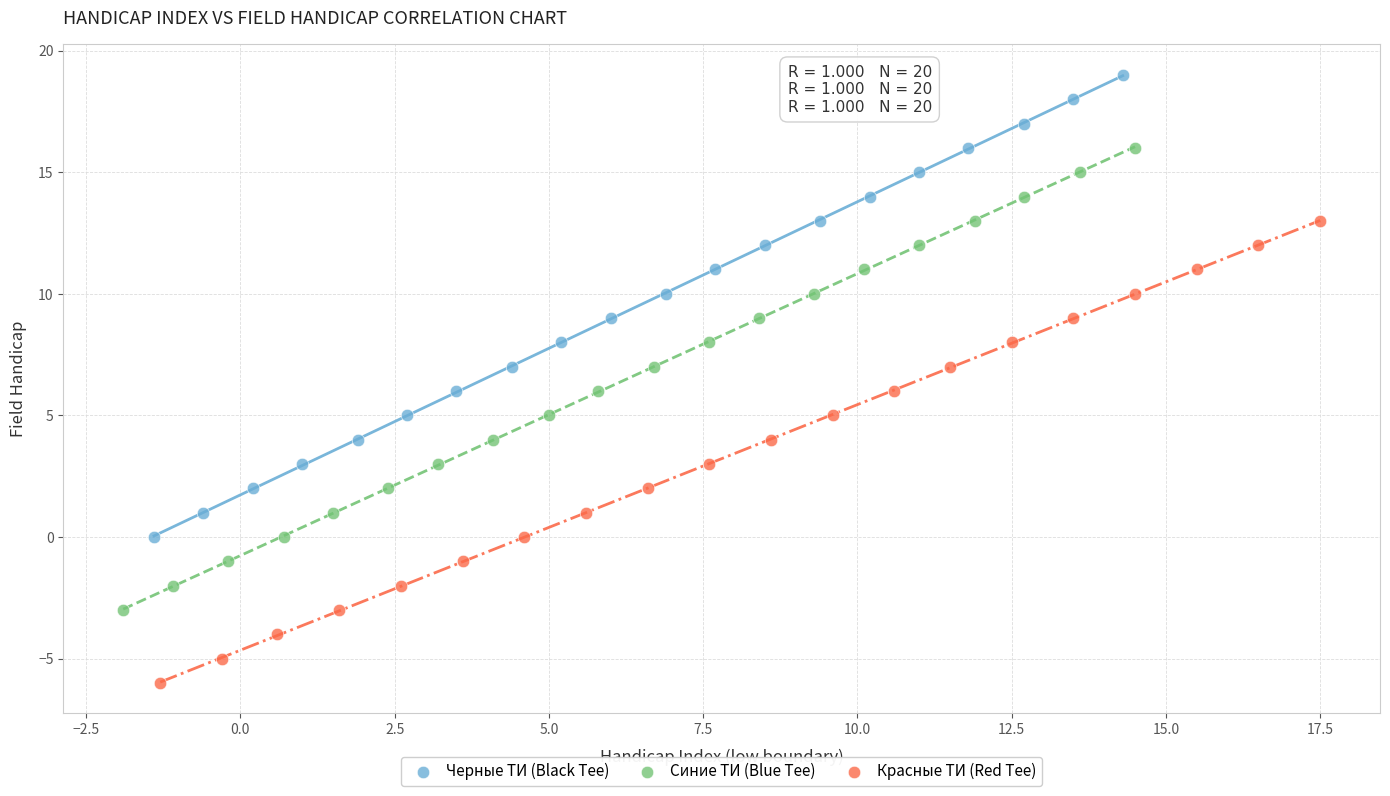

Which series contains the highest Y value?

Черные ТИ (Black Tee)